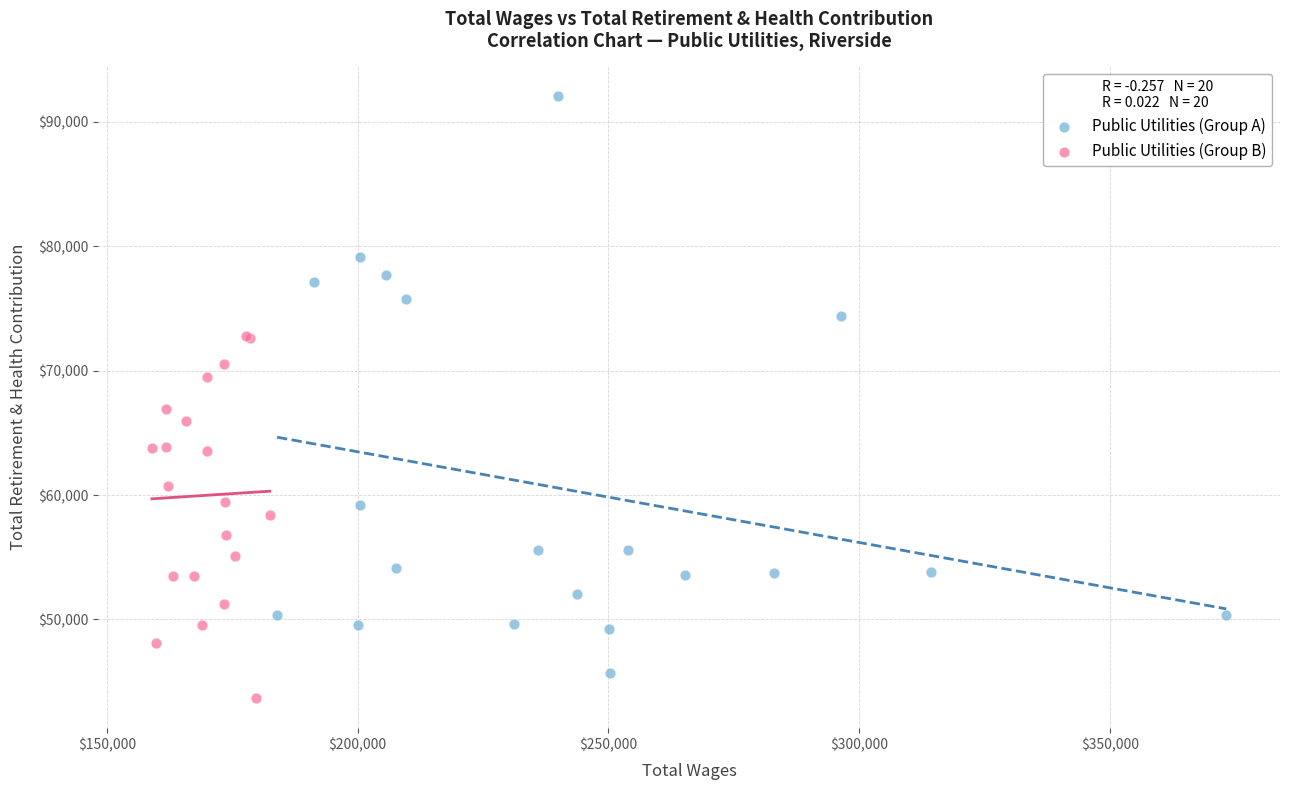

What are all the series names shown in the legend?

Public Utilities (Group A), Public Utilities (Group B)